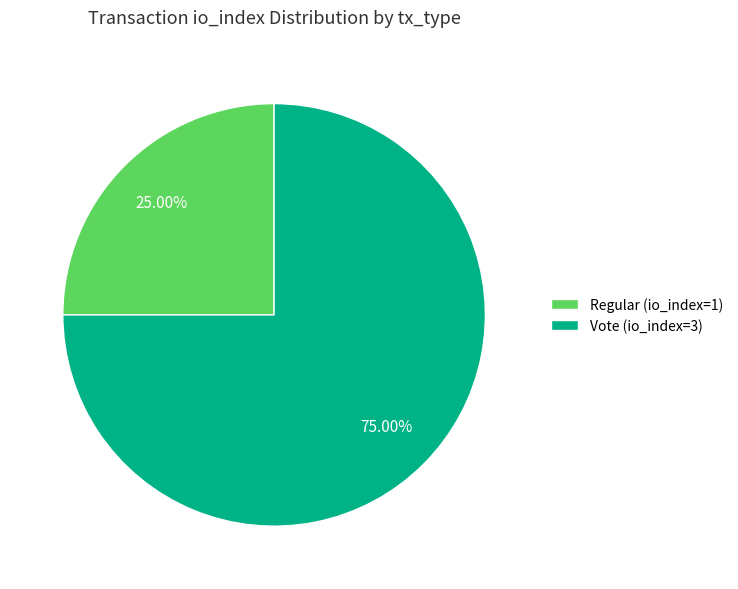

Count the number of slices in the pie.

2